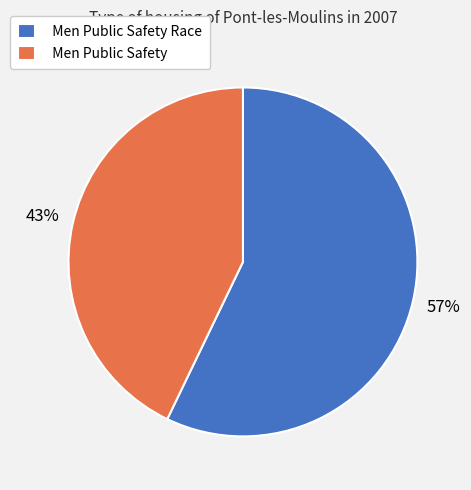

To the nearest percent, what is the difference between the Men Public Safety Race and Men Public Safety slice percentages?

14%